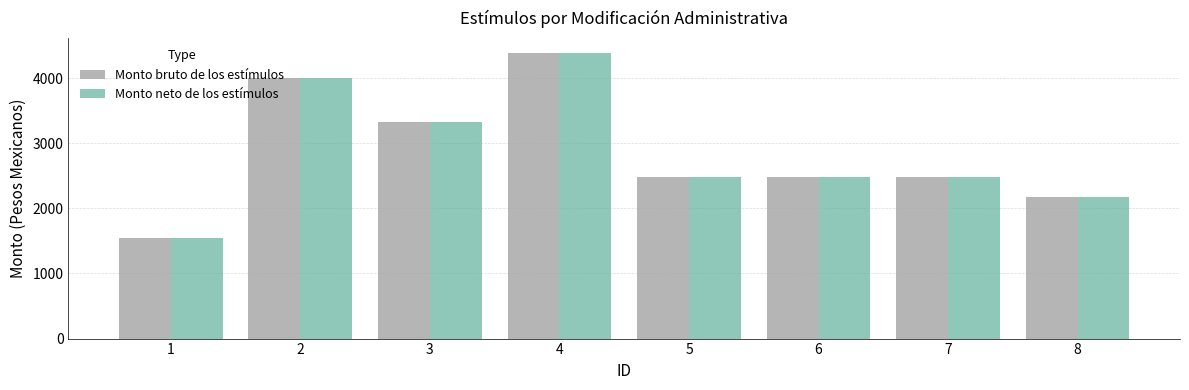

At how many categories does at least one series exceed 2403?

6